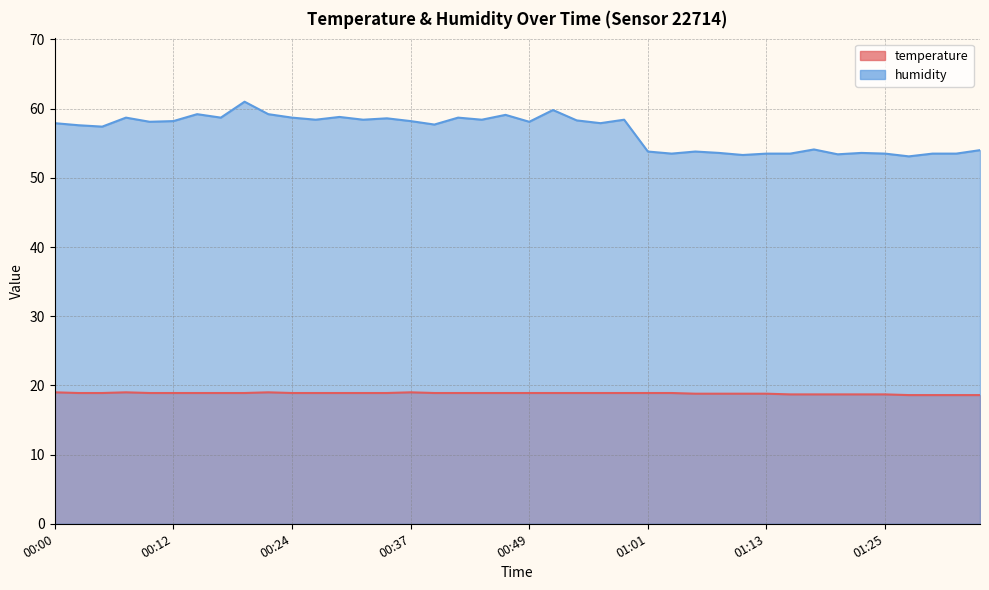

Which category has the lowest value in the temperature series?

01:28